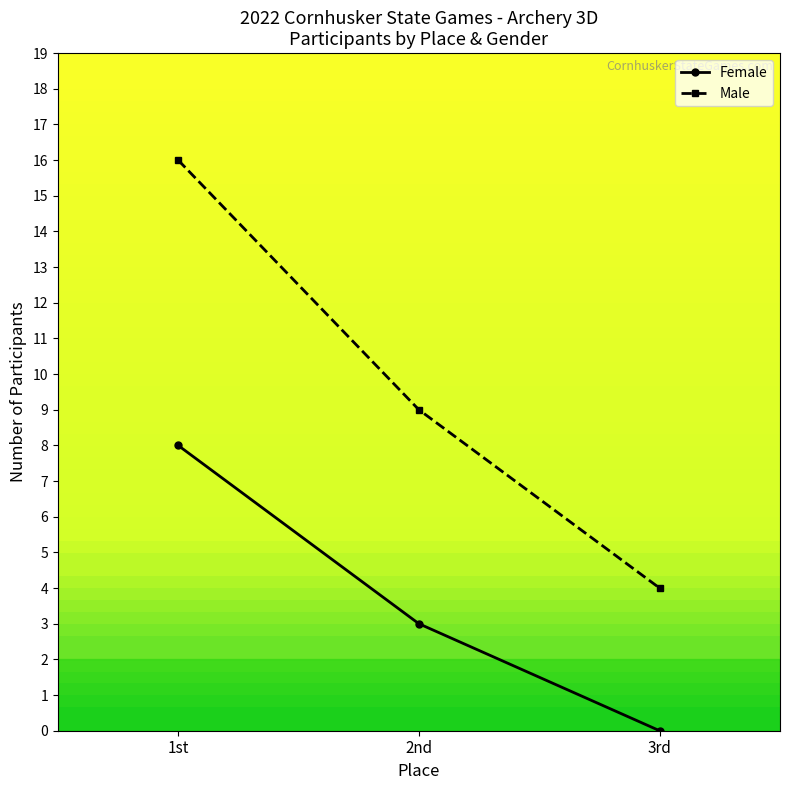

At which label does Male reach its minimum?

3rd